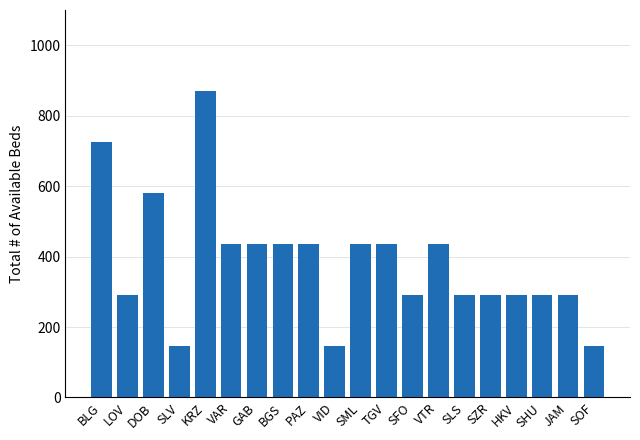

What is the approximate value at GAB?

435